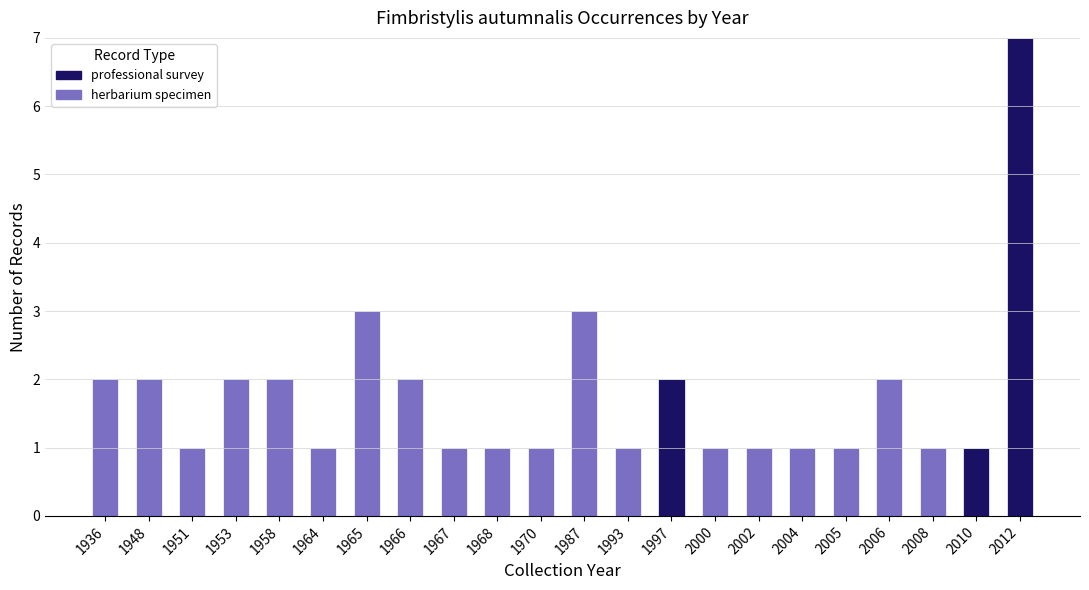

At which label is professional survey closest to 3?

1997